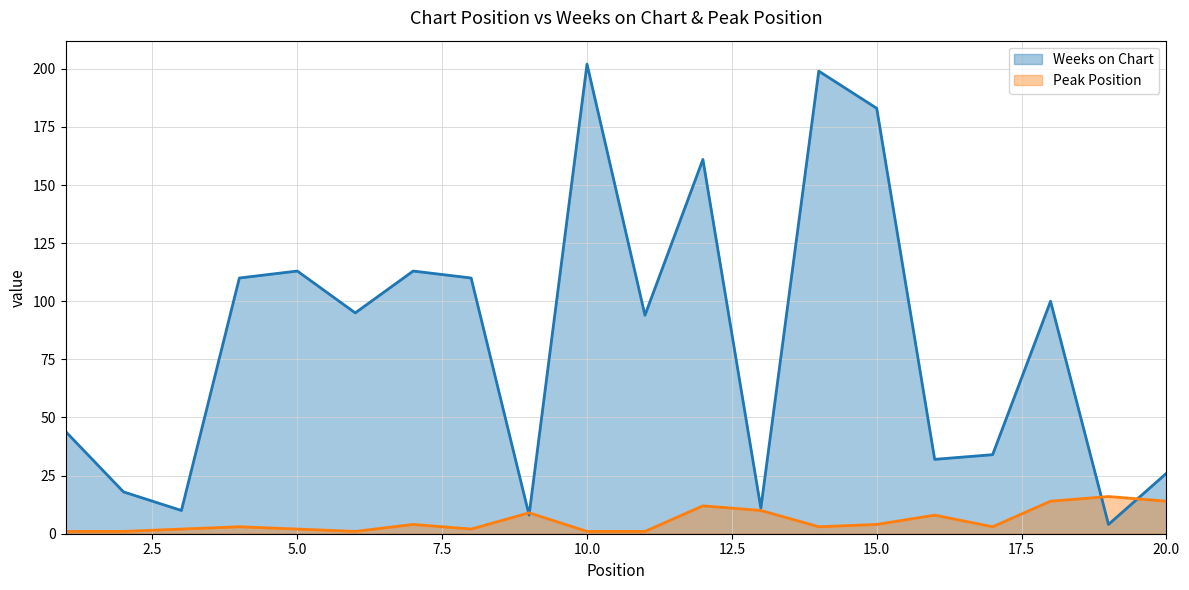

Is it true that Weeks on Chart equals 140 at 10?

False